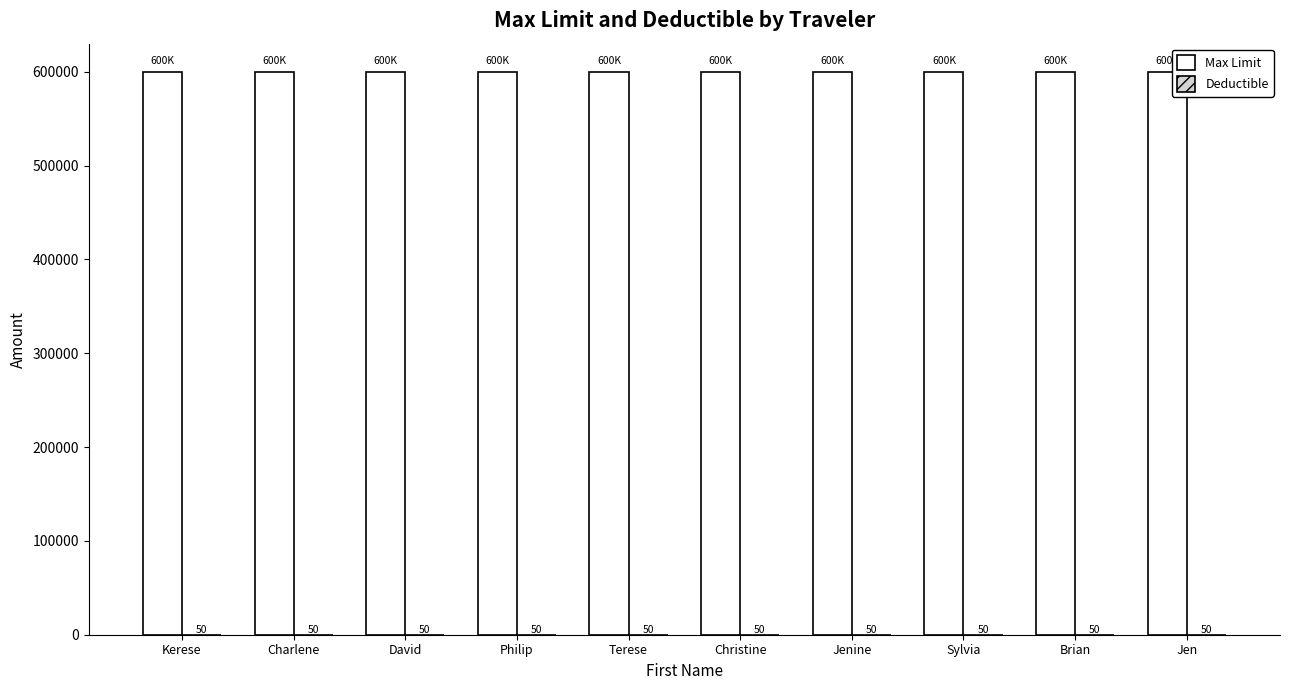

What is the approximate value of Max Limit at Terese?

600000